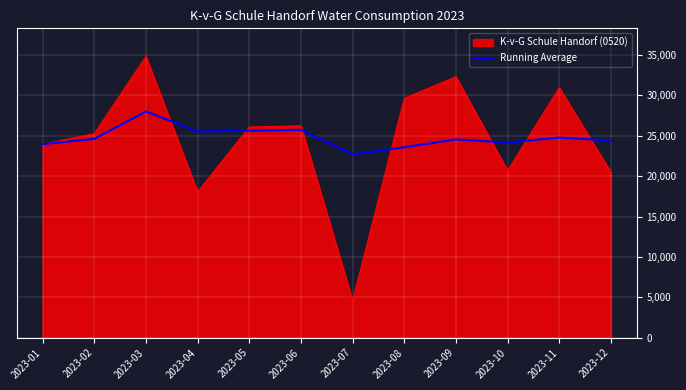

Which series has the largest range (max minus min)?

K-v-G Schule Handorf (0520)